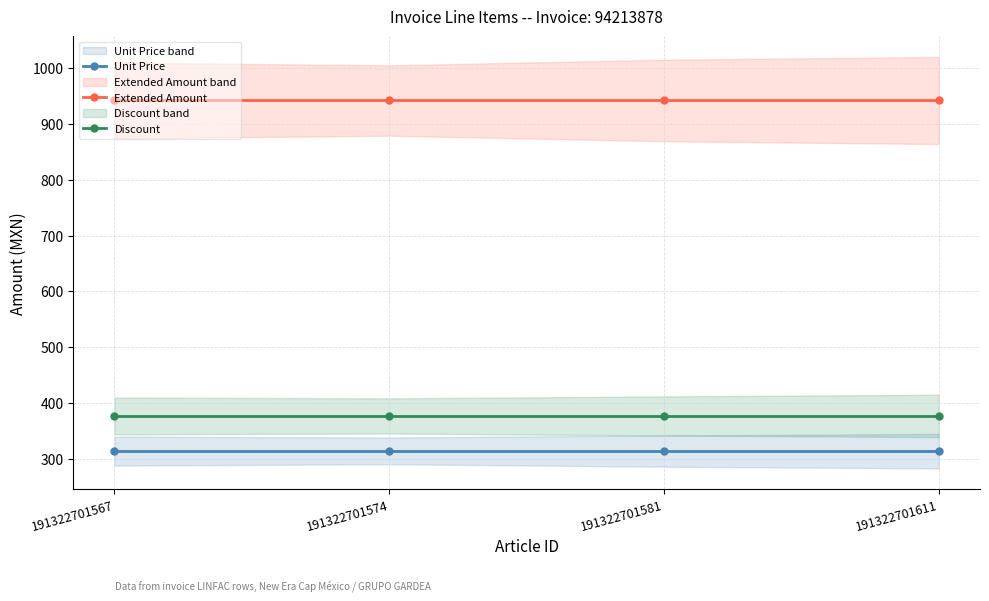

Reading right to left, list all the values displayed in this chart.

Unit Price: 191322701611=314.1	191322701581=314.1	191322701574=314.1	191322701567=314.1
Extended Amount: 191322701611=942.3	191322701581=942.3	191322701574=942.3	191322701567=942.3
Discount: 191322701611=377.1	191322701581=377.1	191322701574=377.1	191322701567=377.1